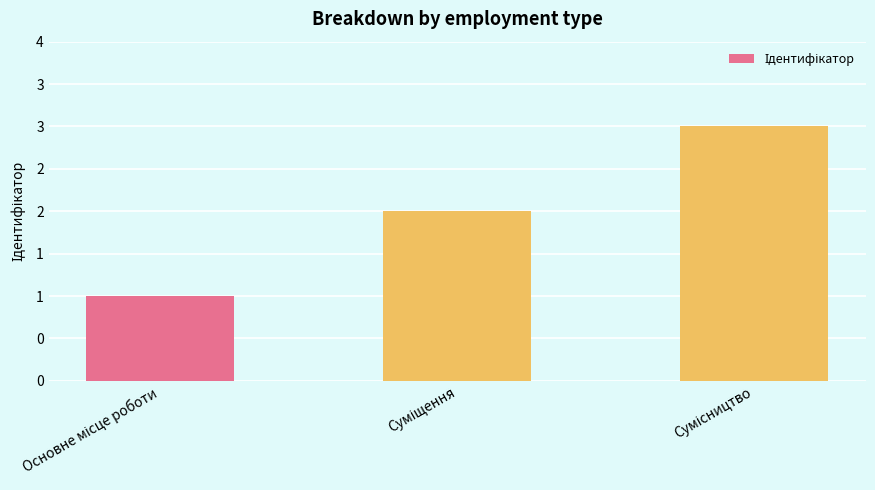

Does the chart contain any negative values?

No